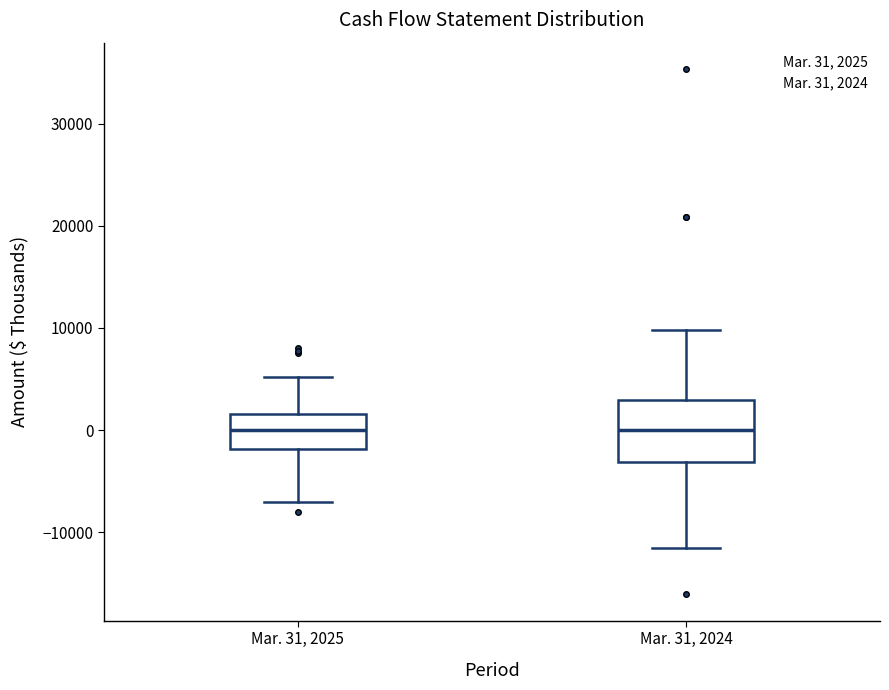

Where does the lower whisker of the box for Mar. 31, 2024 end on the y-axis? The values are not printed on the chart, so give them approximately, as read against the axis.

-12000